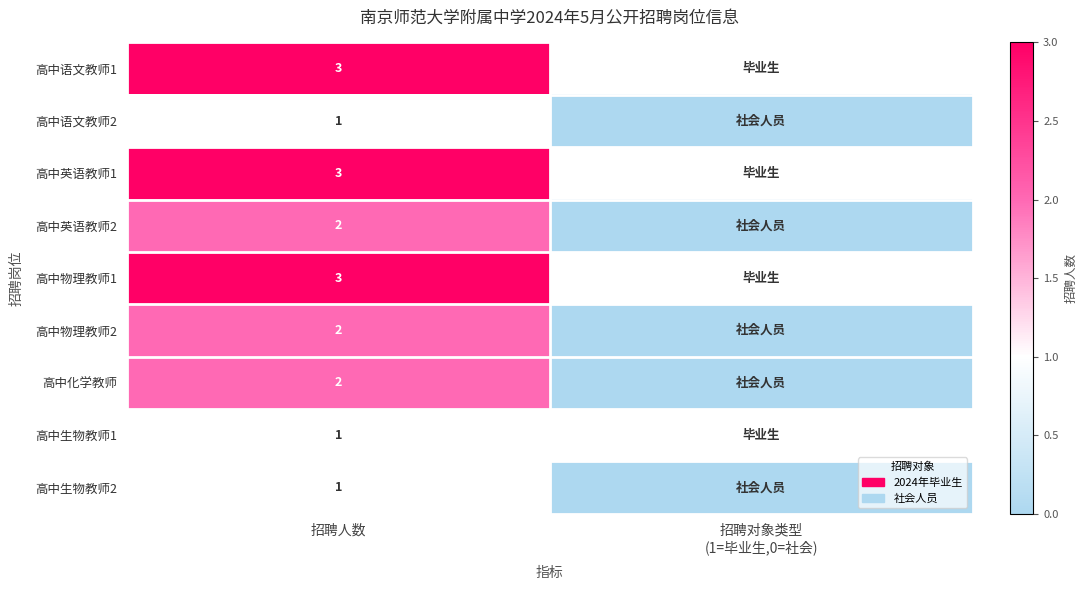

Is it true that 高中物理教师2 equals 3 at 招聘人数?

False